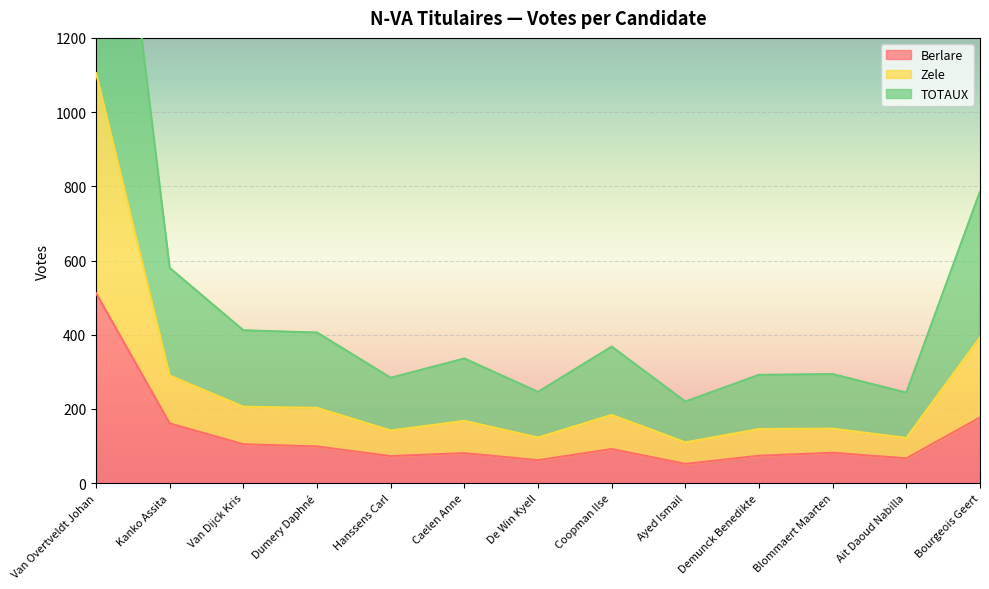

Reading left to right, extract all data points from this chart.

Berlare: Van Overtveldt Johan=512	Kanko Assita=161	Van Dijck Kris=105	Dumery Daphné=99	Hanssens Carl=73	Caelen Anne=81	De Win Kyell=62	Coopman Ilse=92	Ayed Ismail=52	Demunck Benedikte=74	Blommaert Maarten=82	Ait Daoud Nabilla=67	Bourgeois Geert=177
Zele: Van Overtveldt Johan=1105	Kanko Assita=290	Van Dijck Kris=206	Dumery Daphné=203	Hanssens Carl=142	Caelen Anne=168	De Win Kyell=123	Coopman Ilse=184	Ayed Ismail=110	Demunck Benedikte=146	Blommaert Maarten=147	Ait Daoud Nabilla=122	Bourgeois Geert=393
TOTAUX: Van Overtveldt Johan=2210	Kanko Assita=580	Van Dijck Kris=412	Dumery Daphné=406	Hanssens Carl=284	Caelen Anne=336	De Win Kyell=246	Coopman Ilse=368	Ayed Ismail=220	Demunck Benedikte=292	Blommaert Maarten=294	Ait Daoud Nabilla=244	Bourgeois Geert=786